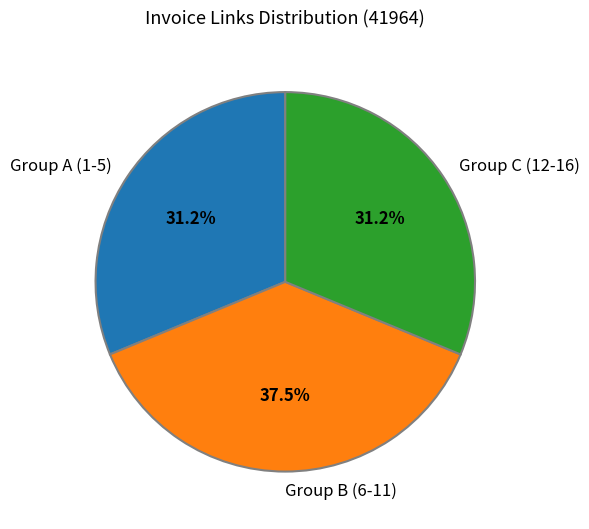

How many slices are in this pie chart?

3